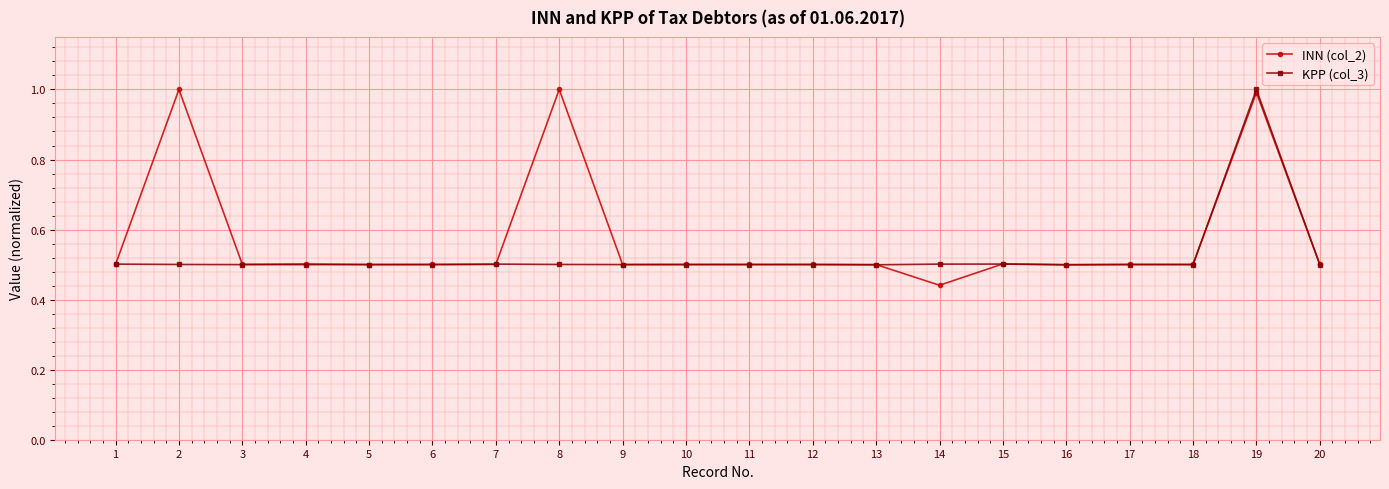

How many lines are shown in the chart?

2